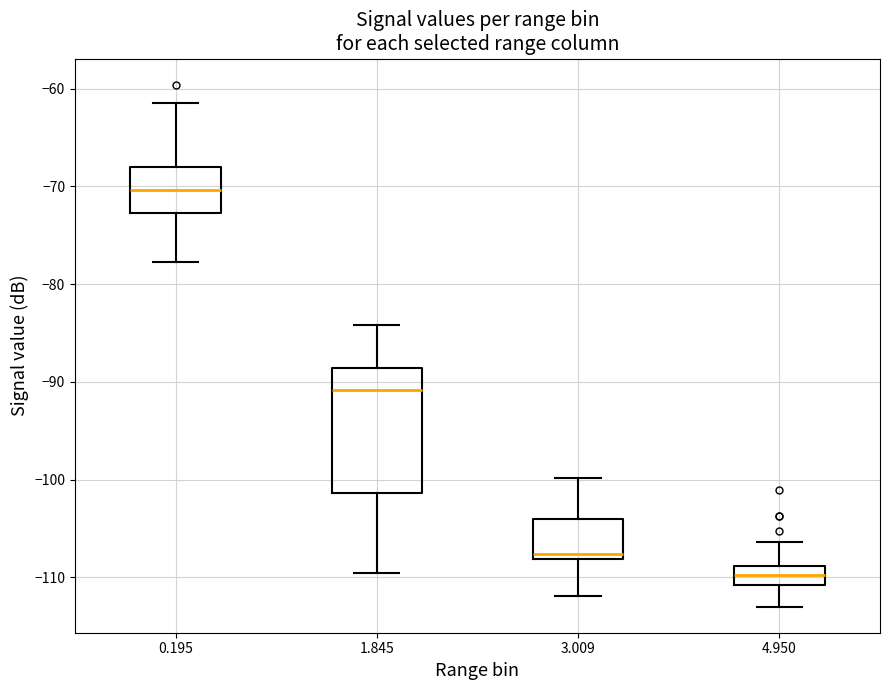

Where does the upper whisker of the box at x = 3.009 end on the y-axis? The values are not printed on the chart, so give them approximately, as read against the axis.

-100